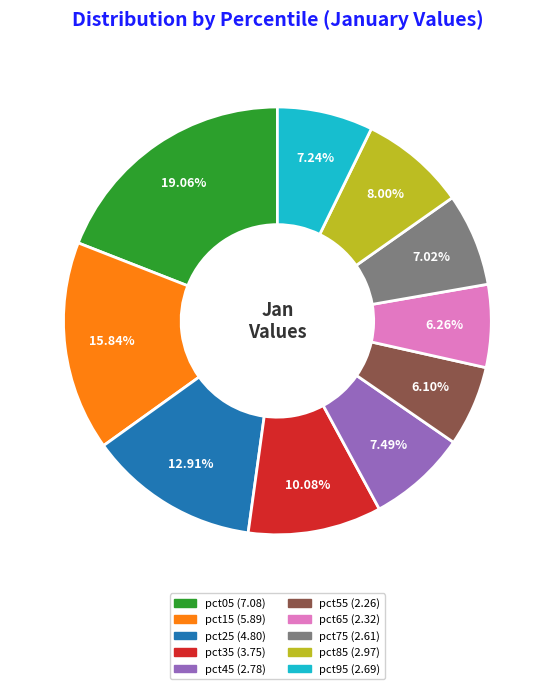

How much of the chart is everything except pct35?

89.9%